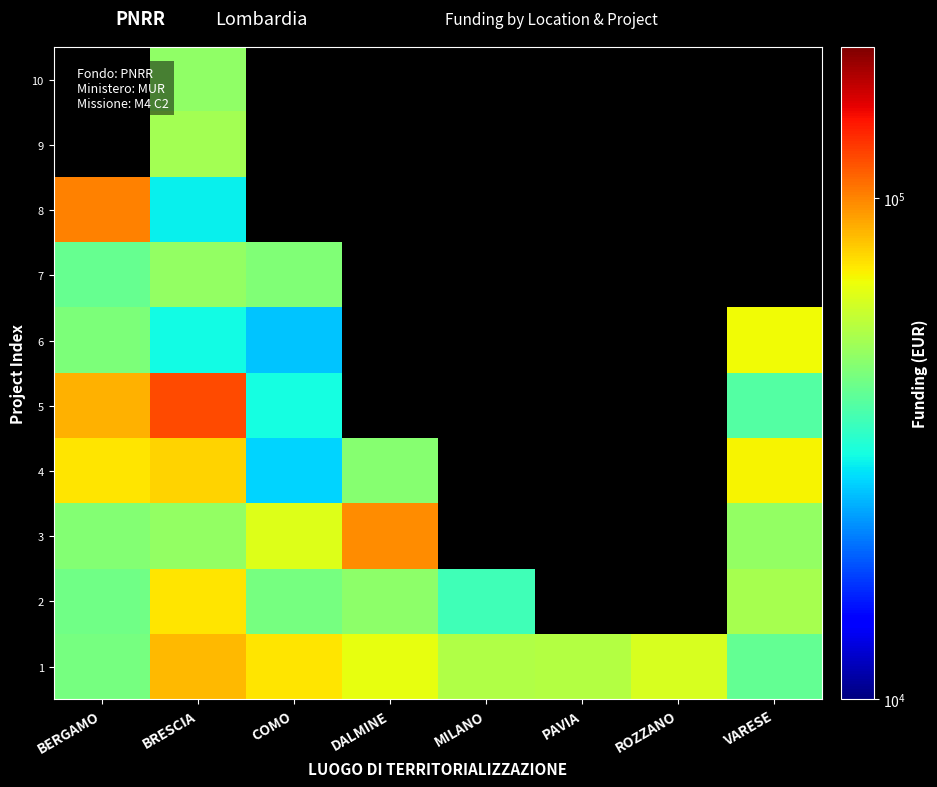

At which category does the chart reach its minimum across all series?

COMO